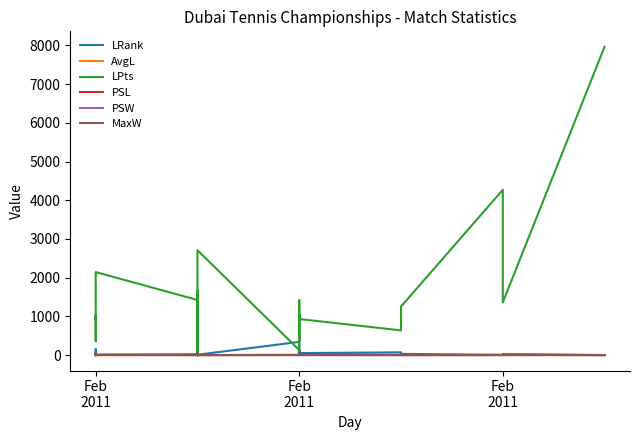

Reading right to left, list all the values displayed in this chart.

LRank: 2.0	28.0	7.0	33.0	43.0	38.0	73.0	53.0	41.0	155.0	39.0	35.0	24.0	44.0	342.0	11.0	79.0	105.0	1112.0	20.0	42.0	42.0	27.0	23.0	14.0	51.0	45.0	152.0	81.0	70.0	47.0
AvgL: 1.6	8.3	4.3	1.6	12.9	9.5	5.4	17.1	10.5	7.7	1.9	1.3	1.5	3.0	6.2	1.6	19.6	1.4	14.3	1.1	2.7	1.6	7.3	3.0	1.1	6.1	1.7	1.8	1.7	2.5	1.7
LPts: 7965.0	1360.0	4270.0	1255.0	1050.0	1098.0	639.0	933.0	1060.0	359.0	1070.0	1180.0	1415.0	1050.0	132.0	2710.0	612.0	518.0	4.0	1625.0	1059.0	1670.0	1370.0	1425.0	2145.0	935.0	1027.0	363.0	598.0	690.0	980.0
PSL: 1.6	9.6	4.7	1.6	18.0	12.5	6.1	31.0	15.0	8.2	1.9	1.3	1.5	3.0	7.4	1.7	36.0	1.5	24.0	1.1	3.0	1.6	9.4	3.4	1.2	7.1	1.7	1.9	1.7	2.7	1.7
PSW: 2.5	1.1	1.2	2.5	1.0	1.1	1.2	1.0	1.0	1.1	2.0	4.0	2.7	1.4	1.1	2.2	1.0	2.9	1.0	6.3	1.4	2.4	1.1	1.4	6.1	1.1	2.3	1.9	2.3	1.5	2.3
MaxW: 2.6	1.1	1.2	2.6	1.1	1.1	1.2	1.0	1.1	1.1	2.0	4.1	2.8	1.5	1.1	2.3	1.0	3.2	1.0	6.3	1.5	2.5	1.1	1.5	6.6	1.1	2.4	2.0	2.4	1.6	2.3